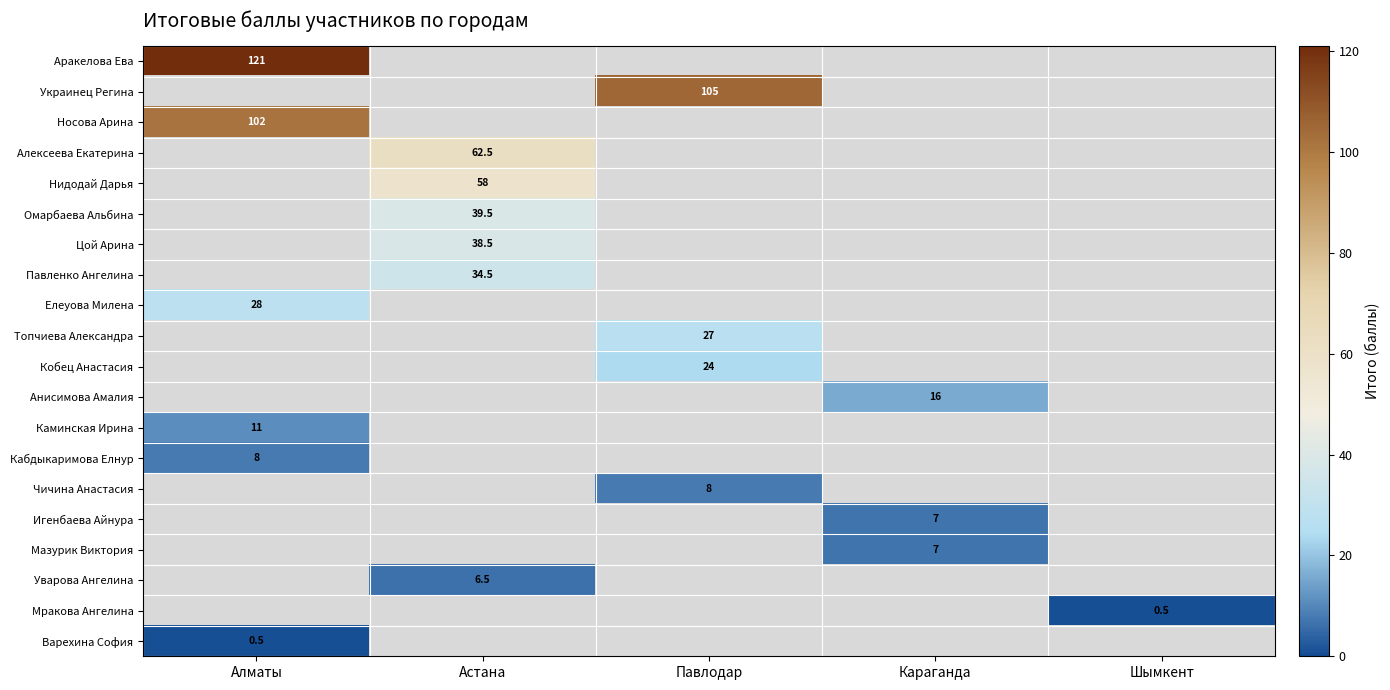

The value of Топчиева Александра at Павлодар is 27.0. True or false?

True